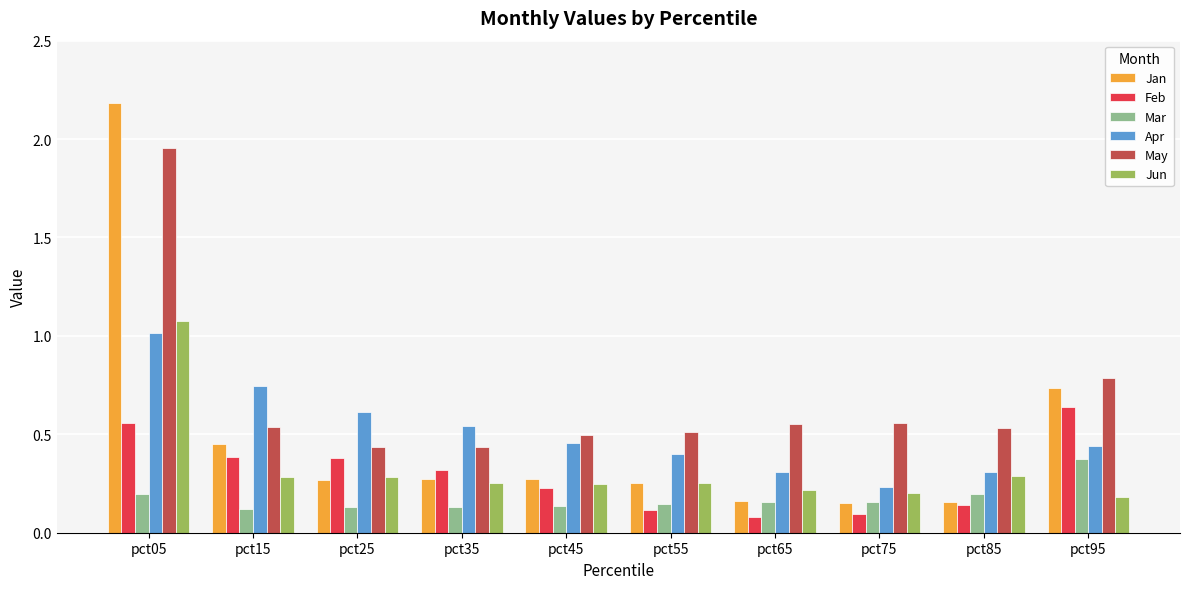

True or false: Jan has a value of 0.5 at pct15.

True